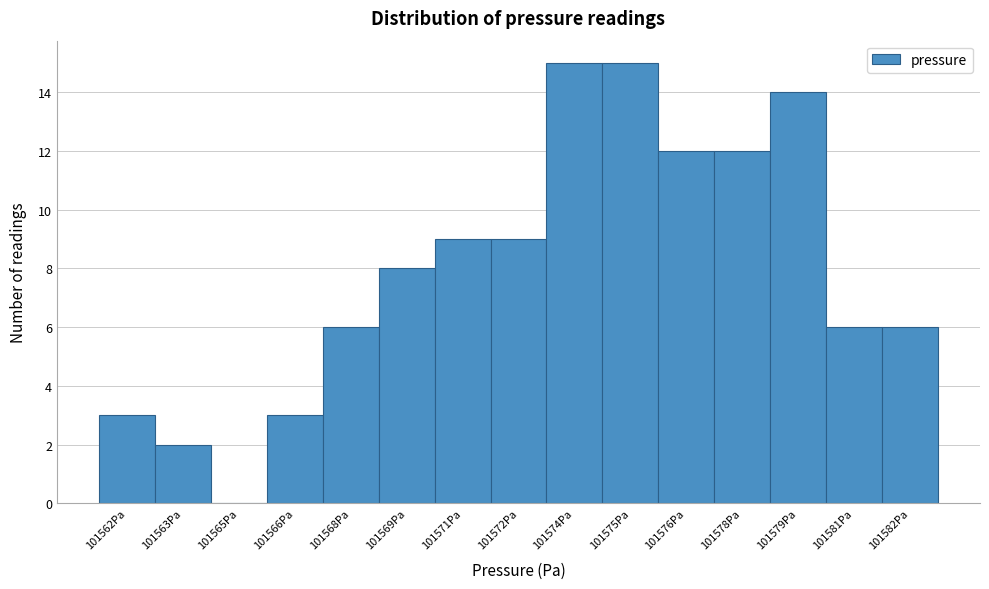

Reading left to right, extract all data points from this chart.

101562Pa=3	101563Pa=2	101565Pa=0	101566Pa=3	101568Pa=6	101569Pa=8	101571Pa=9	101572Pa=9	101574Pa=15	101575Pa=15	101576Pa=12	101578Pa=12	101579Pa=14	101581Pa=6	101582Pa=6